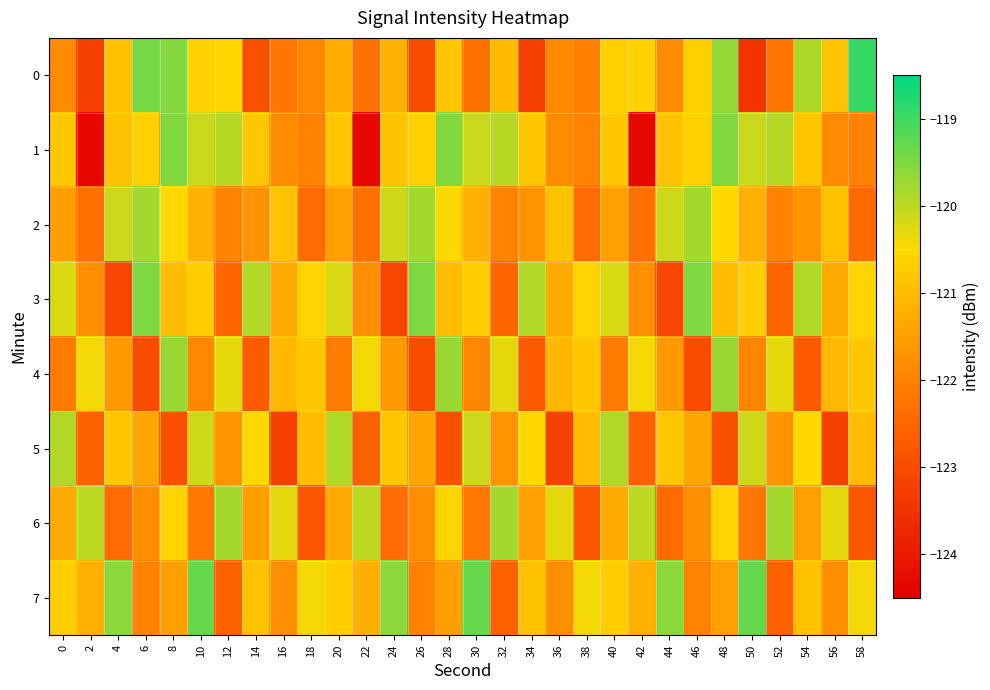

Which series changed the most between 10 and 54?

7